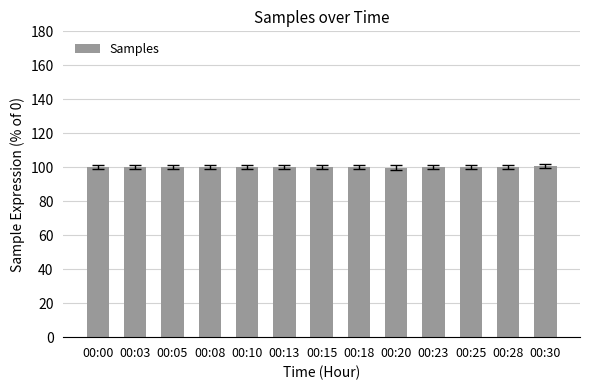

How many distinct data groups are displayed?

1